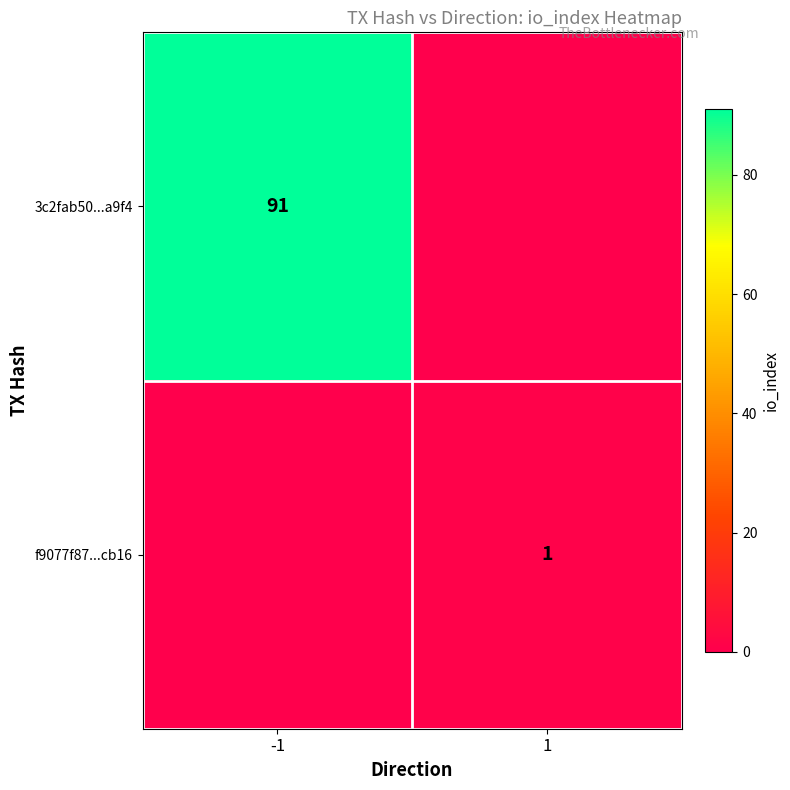

Is the value of 3c2fab50...a9f4 at -1 greater than the value of f9077f87...cb16 at 1?

Yes